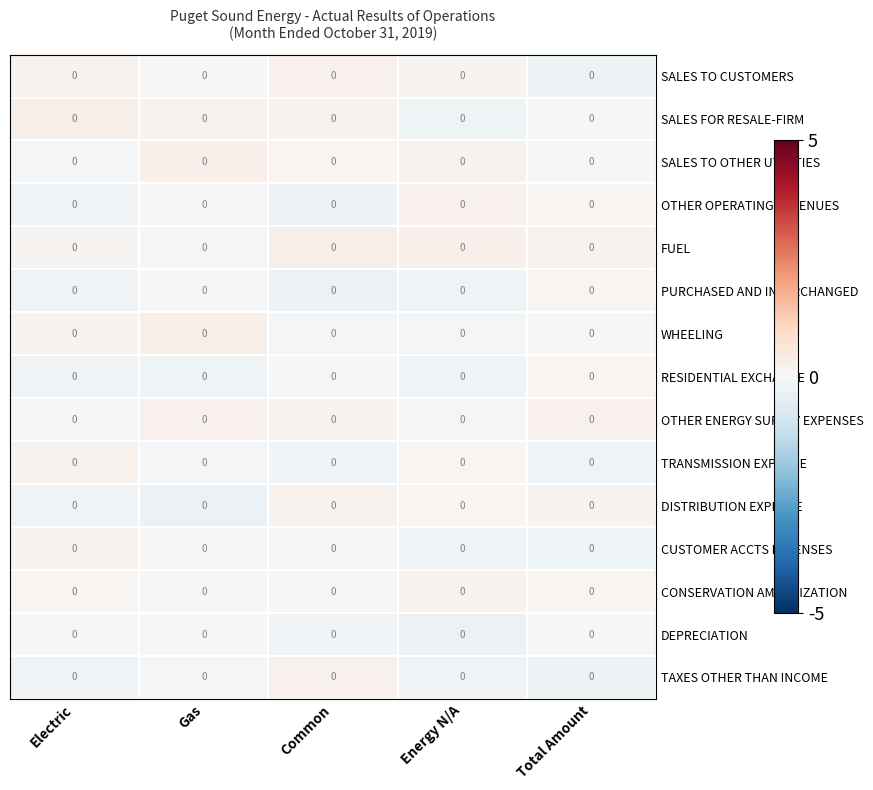

Reading left to right, list all the values displayed in this chart.

SALES TO CUSTOMERS: Electric=0.0	Gas=0.0	Common=0.0	Energy N/A=0.0	Total Amount=0.0
SALES FOR RESALE-FIRM: Electric=0.0	Gas=0.0	Common=0.0	Energy N/A=0.0	Total Amount=0.0
SALES TO OTHER UTILITIES: Electric=0.0	Gas=0.0	Common=0.0	Energy N/A=0.0	Total Amount=0.0
OTHER OPERATING REVENUES: Electric=0.0	Gas=0.0	Common=0.0	Energy N/A=0.0	Total Amount=0.0
FUEL: Electric=0.0	Gas=0.0	Common=0.0	Energy N/A=0.0	Total Amount=0.0
PURCHASED AND INTERCHANGED: Electric=0.0	Gas=0.0	Common=0.0	Energy N/A=0.0	Total Amount=0.0
WHEELING: Electric=0.0	Gas=0.0	Common=0.0	Energy N/A=0.0	Total Amount=0.0
RESIDENTIAL EXCHANGE: Electric=0.0	Gas=0.0	Common=0.0	Energy N/A=0.0	Total Amount=0.0
OTHER ENERGY SUPPLY EXPENSES: Electric=0.0	Gas=0.0	Common=0.0	Energy N/A=0.0	Total Amount=0.0
TRANSMISSION EXPENSE: Electric=0.0	Gas=0.0	Common=0.0	Energy N/A=0.0	Total Amount=0.0
DISTRIBUTION EXPENSE: Electric=0.0	Gas=0.0	Common=0.0	Energy N/A=0.0	Total Amount=0.0
CUSTOMER ACCTS EXPENSES: Electric=0.0	Gas=0.0	Common=0.0	Energy N/A=0.0	Total Amount=0.0
CONSERVATION AMORTIZATION: Electric=0.0	Gas=0.0	Common=0.0	Energy N/A=0.0	Total Amount=0.0
DEPRECIATION: Electric=0.0	Gas=0.0	Common=0.0	Energy N/A=0.0	Total Amount=0.0
TAXES OTHER THAN INCOME: Electric=0.0	Gas=0.0	Common=0.0	Energy N/A=0.0	Total Amount=0.0